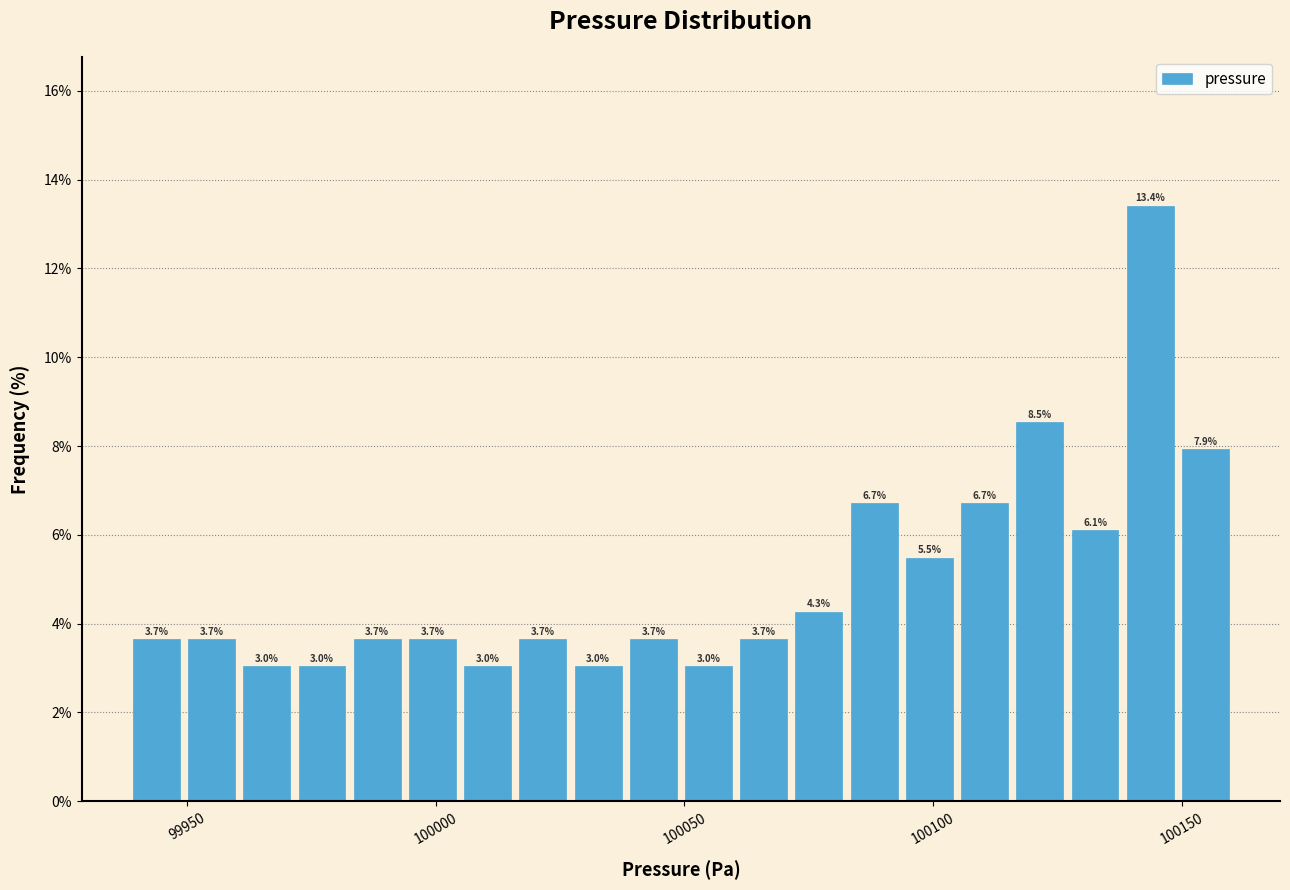

Around what value on the x-axis is the tallest bar? Give the approximate position of its centre, as read against the axis.

100145